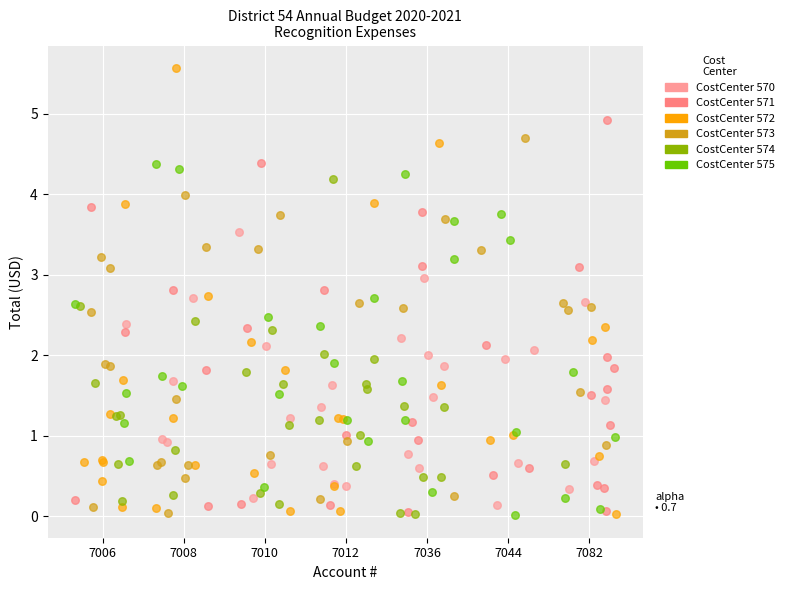

Which series reaches the maximum Y coordinate?

CostCenter 572